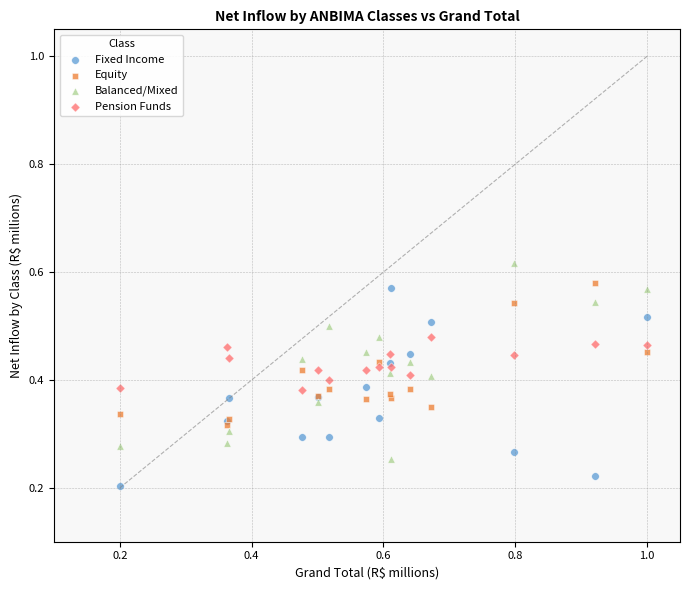

Which series contains the lowest Y value?

Fixed Income